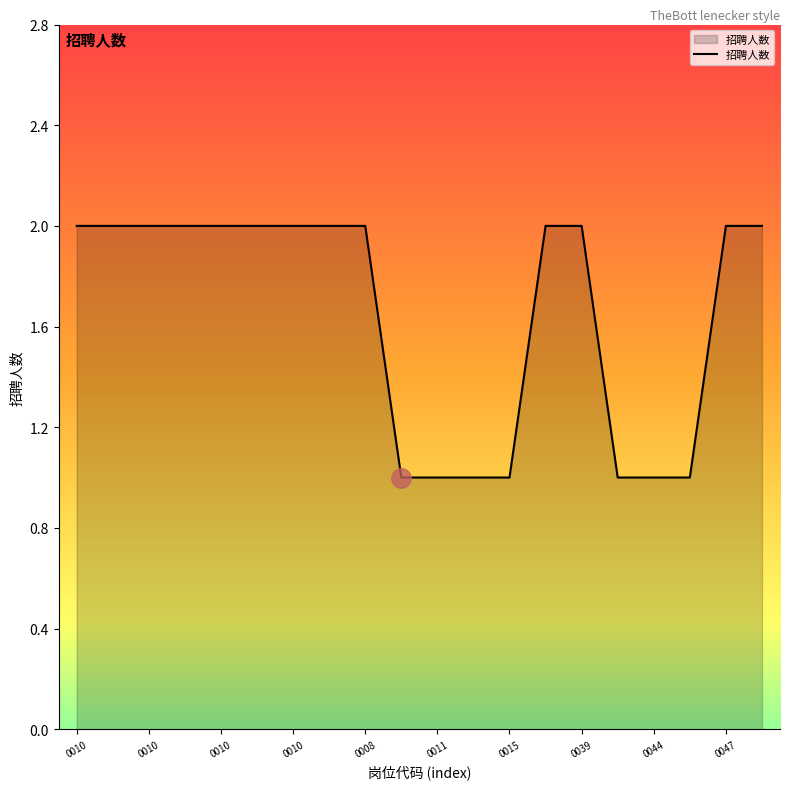

Does the chart have visible grid lines?

No